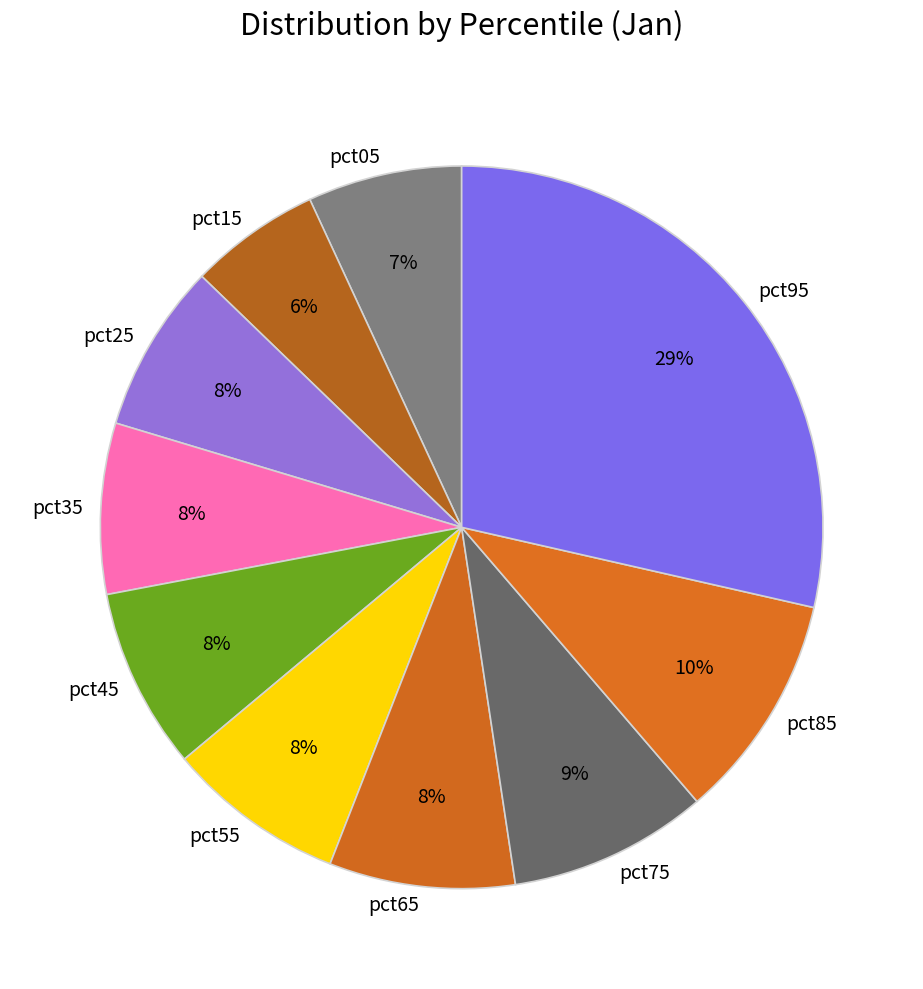

Which category has the biggest portion of the pie?

pct95